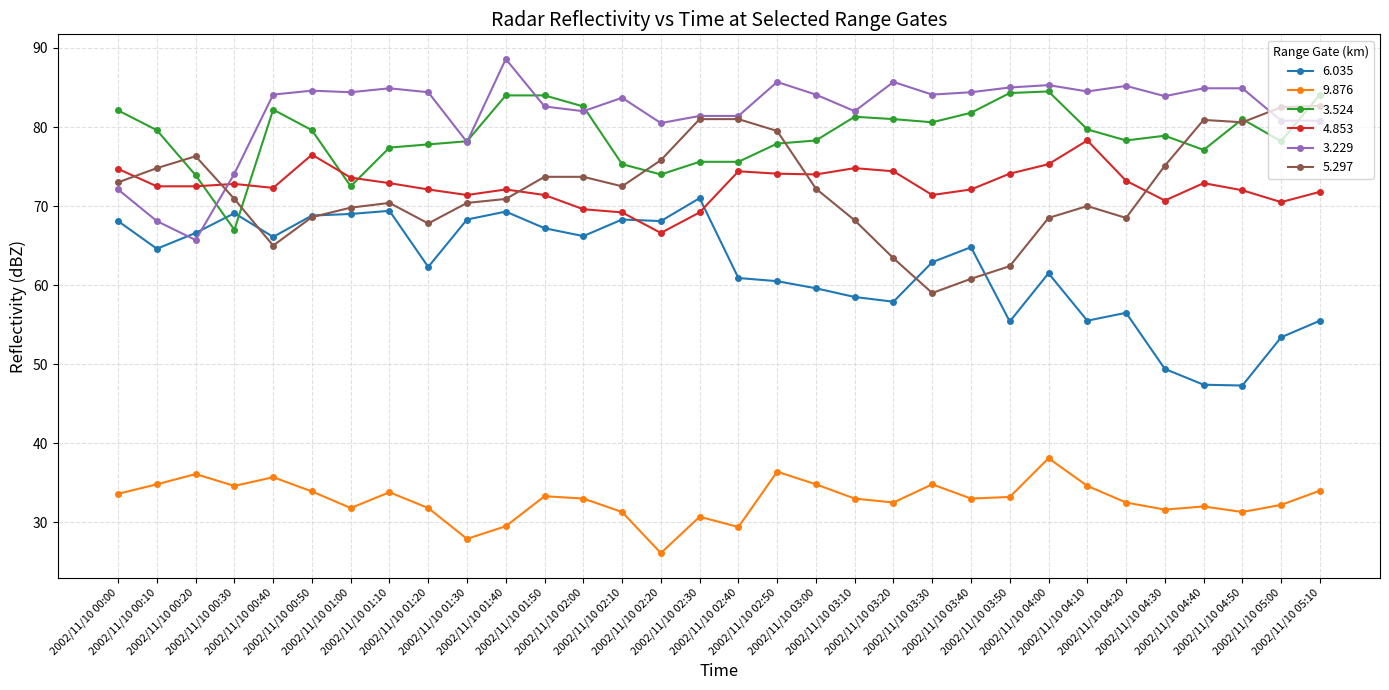

What is the label of the 22nd point from the right?

2002/11/10 01:40